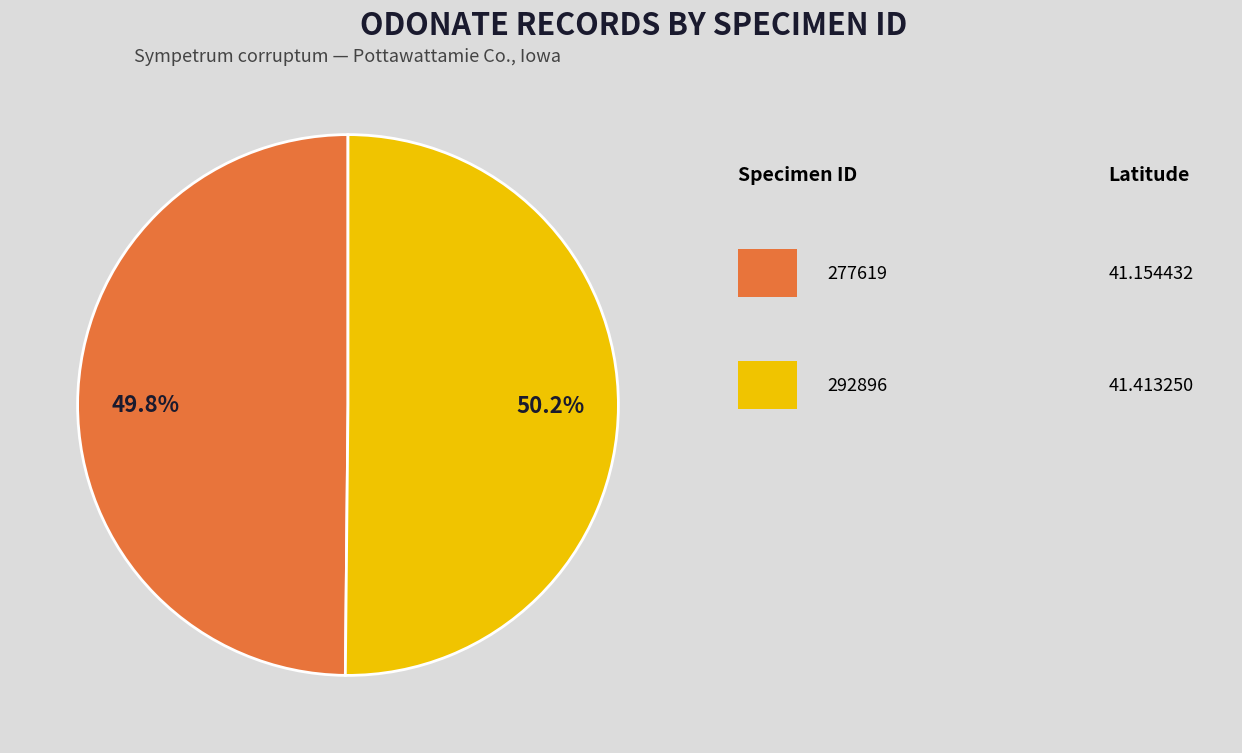

Does any single category account for the majority?

Yes